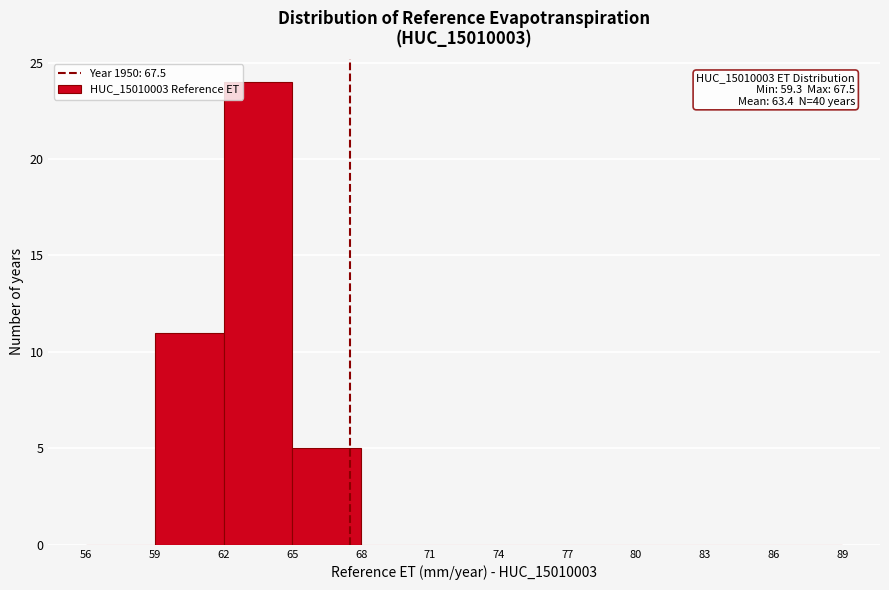

Which range on the x-axis has the tallest bar?

62 to 65